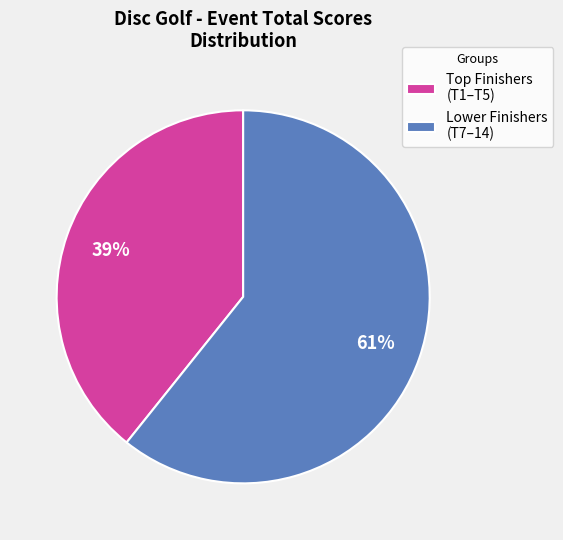

Rank the categories by value from highest to lowest.

Lower Finishers (T7–14), Top Finishers (T1–T5)